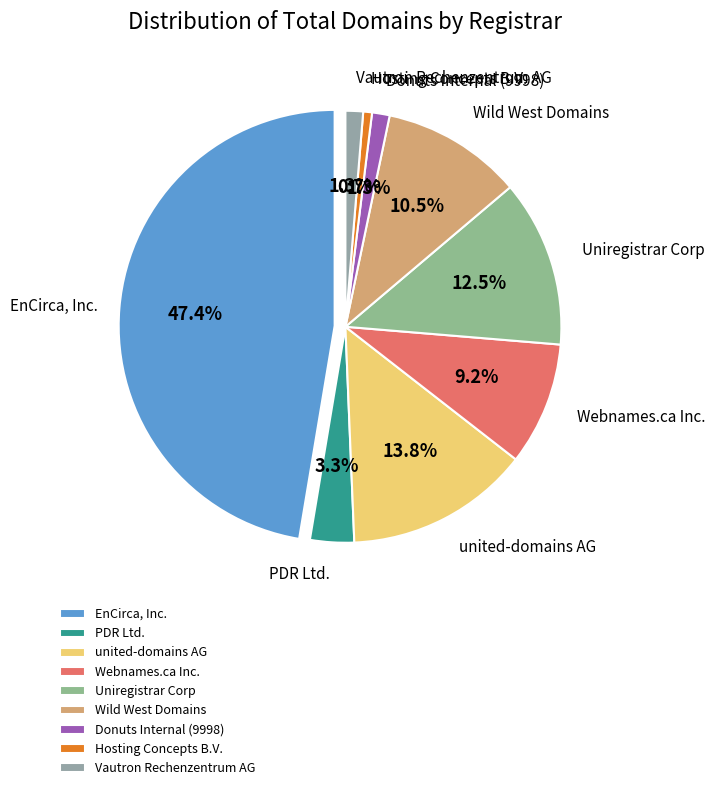

Rank the categories by value from highest to lowest.

EnCirca, Inc., united-domains AG, Uniregistrar Corp, Wild West Domains, Webnames.ca Inc., PDR Ltd., Donuts Internal (9998), Vautron Rechenzentrum AG, Hosting Concepts B.V.